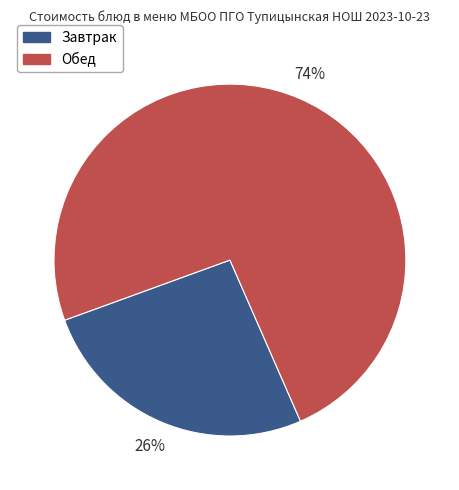

Is there a majority slice in this chart?

Yes